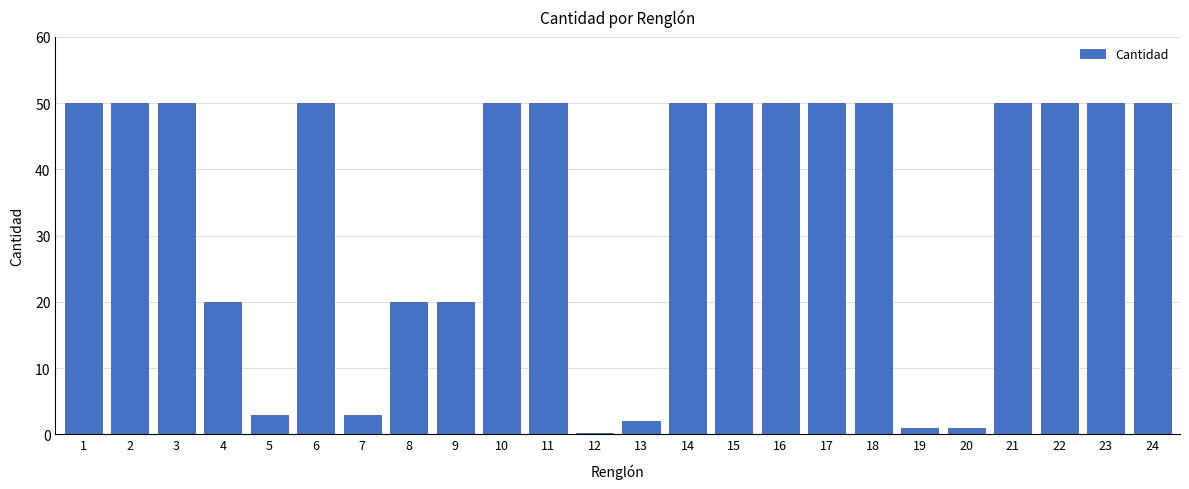

Reading left to right, list all the values displayed in this chart.

50.0	50.0	50.0	20.0	3.0	50.0	3.0	20.0	20.0	50.0	50.0	0.2	2.0	50.0	50.0	50.0	50.0	50.0	1.0	1.0	50.0	50.0	50.0	50.0